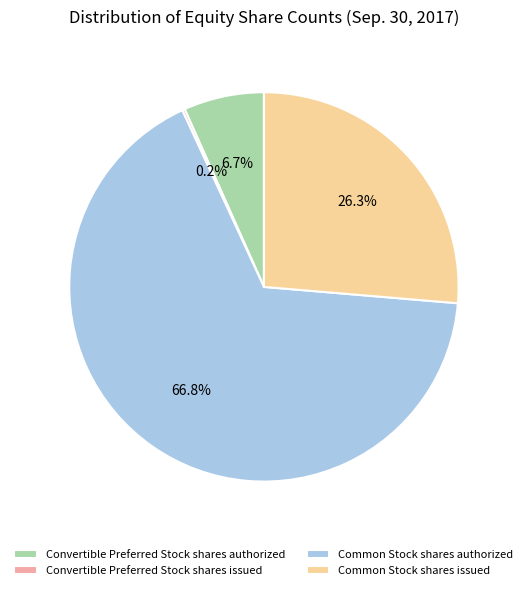

What portion of the pie excludes Common Stock shares authorized?

33.2%